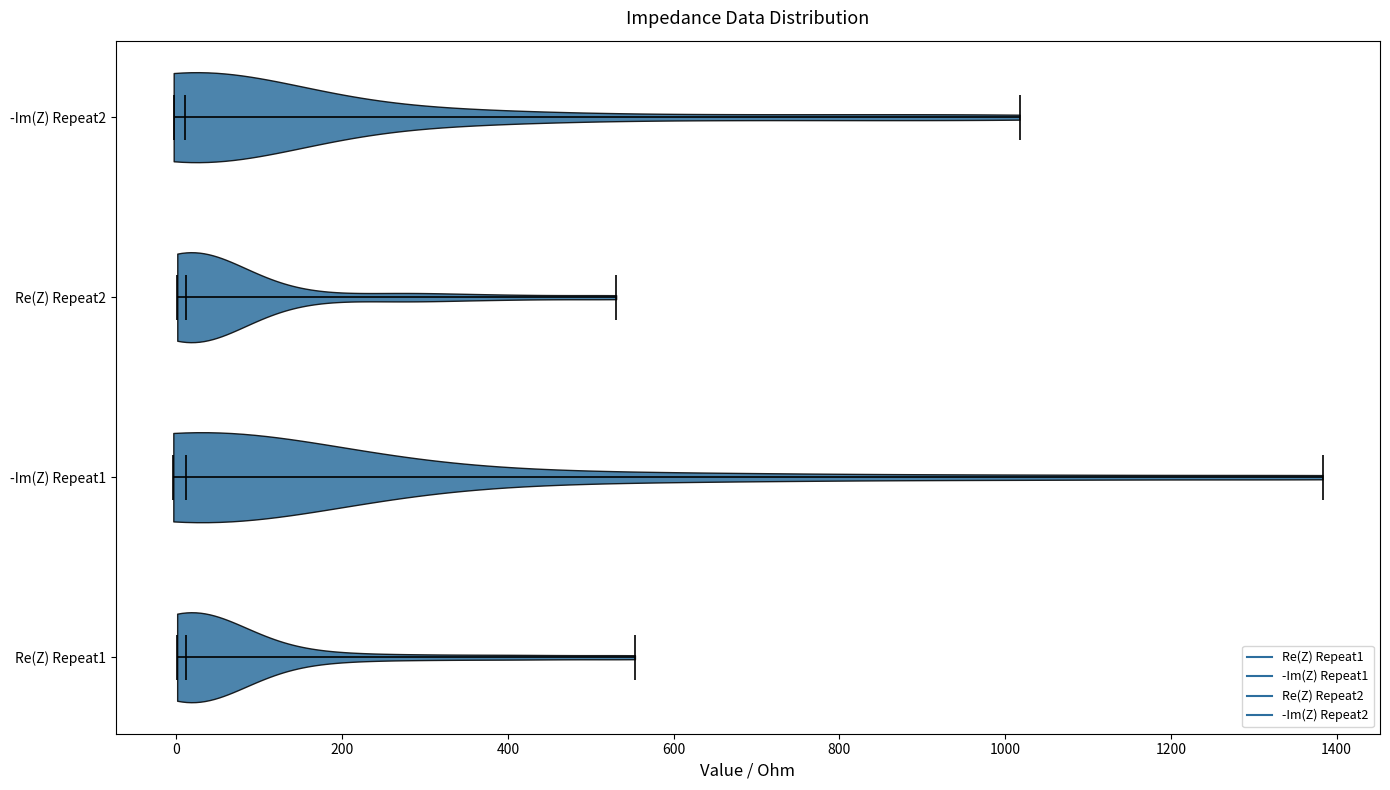

Reading bottom to top, read every violin against the x-axis: where its median line is, and the lowest and highest points it reaches. The values are not printed on the chart, so give them approximately, as read against the axis.

Re(Z) Repeat1: median line 20, lowest point 0, highest point 560
-Im(Z) Repeat1: median line 20, lowest point 0, highest point 1380
Re(Z) Repeat2: median line 20, lowest point 0, highest point 540
-Im(Z) Repeat2: median line 20, lowest point 0, highest point 1020